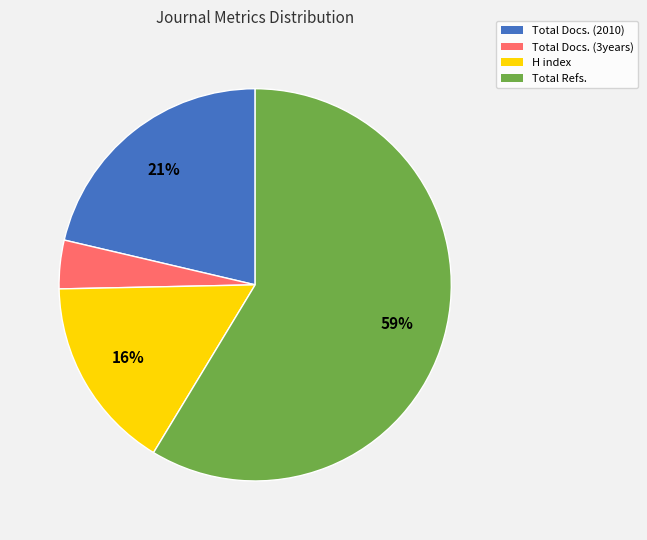

Between Total Docs. (3years) and Total Docs. (2010), which is larger?

Total Docs. (2010)